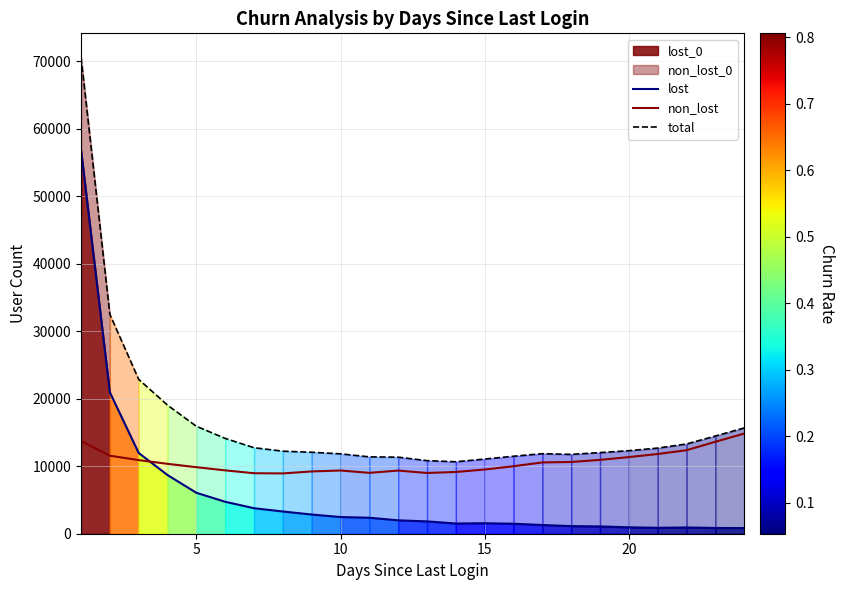

Rank the series by their maximum value, from highest to lowest.

total, lost, non_lost